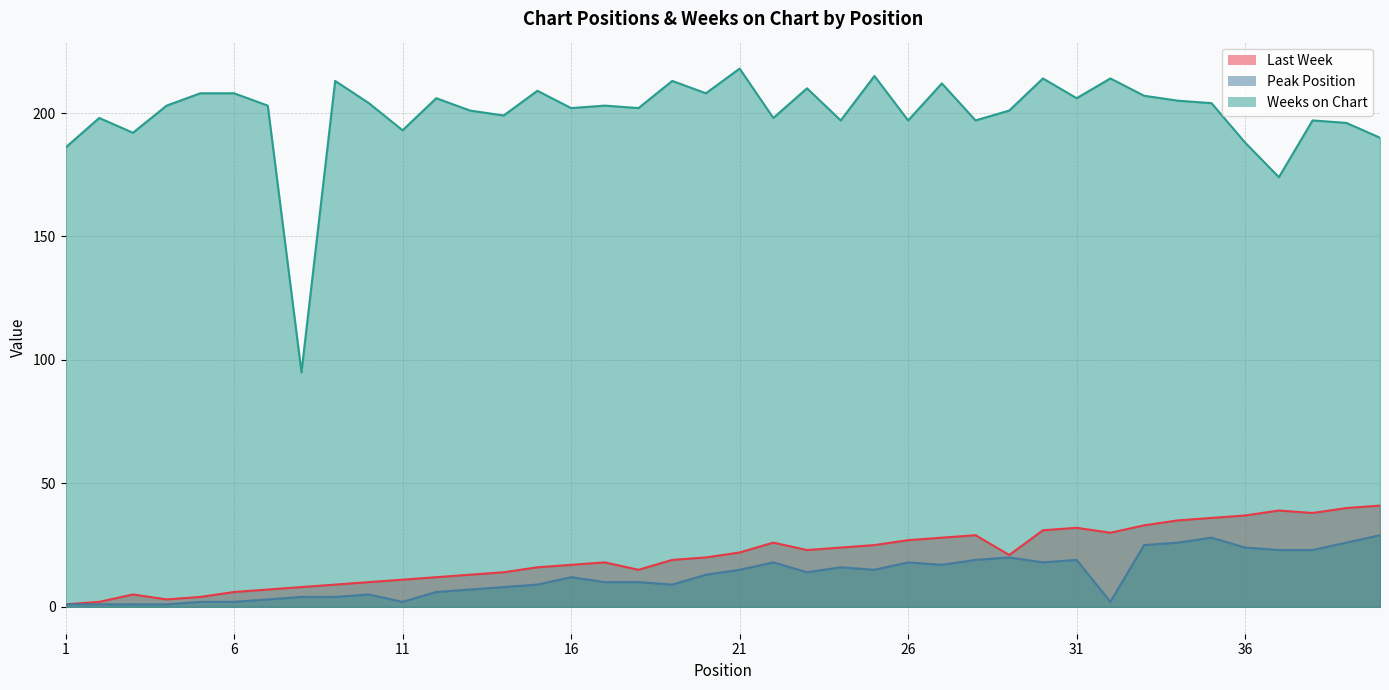

What are all the series names shown in the legend?

Last Week, Peak Position, Weeks on Chart